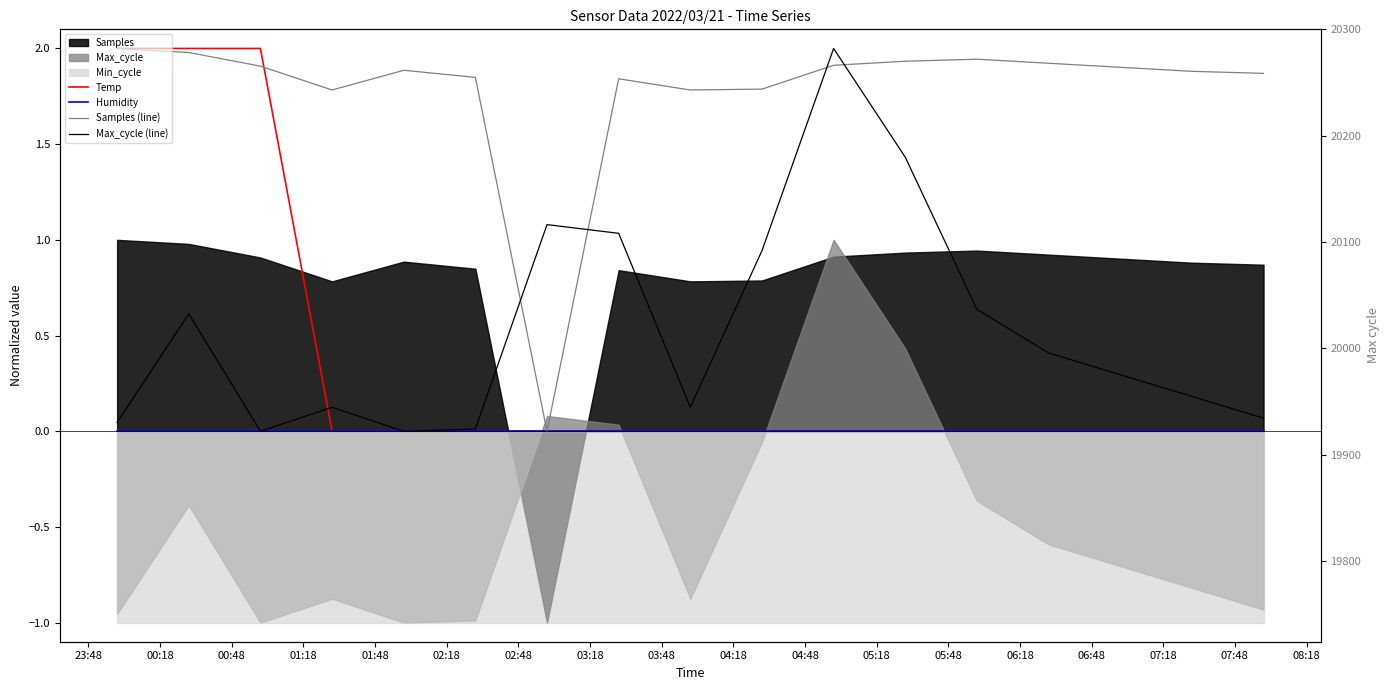

What is the difference between the Max_cycle (line) values at 04:18 and 02:18?

0.9